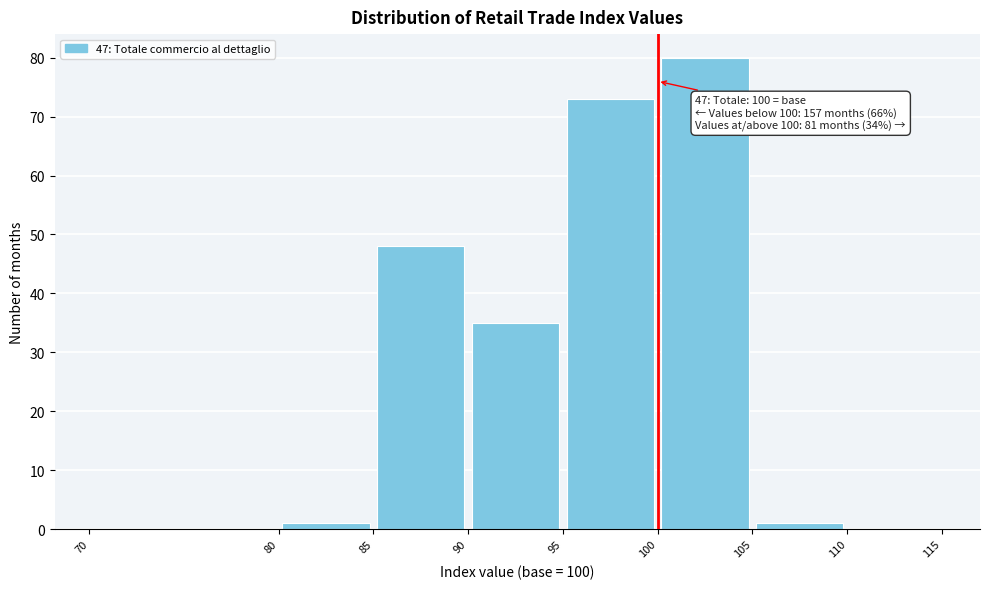

Over which range of the x-axis is the bar tallest?

100 to 105